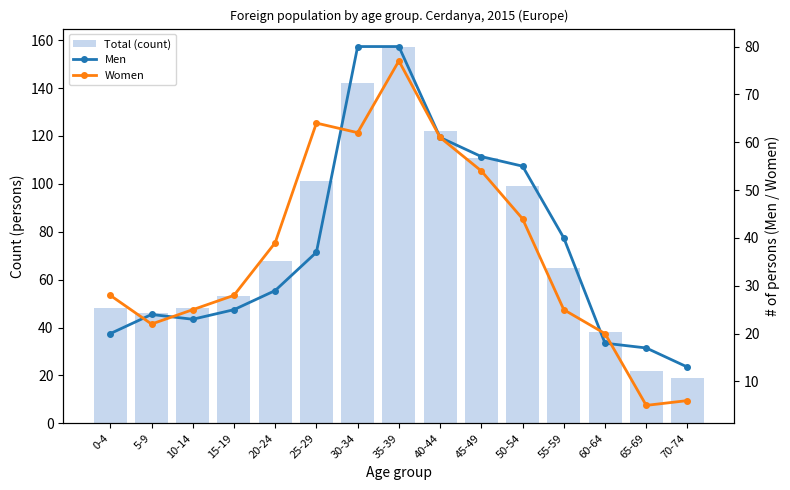

What is the label of the 4th bar from the right?

55-59